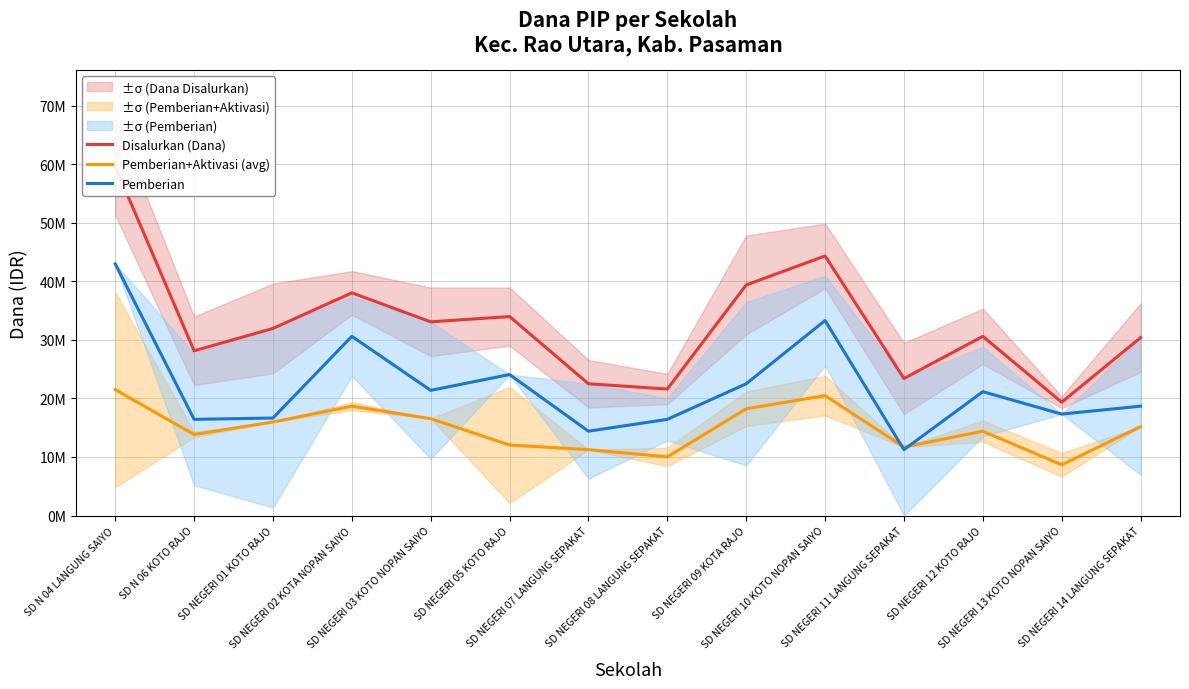

How many lines are shown in the chart?

3